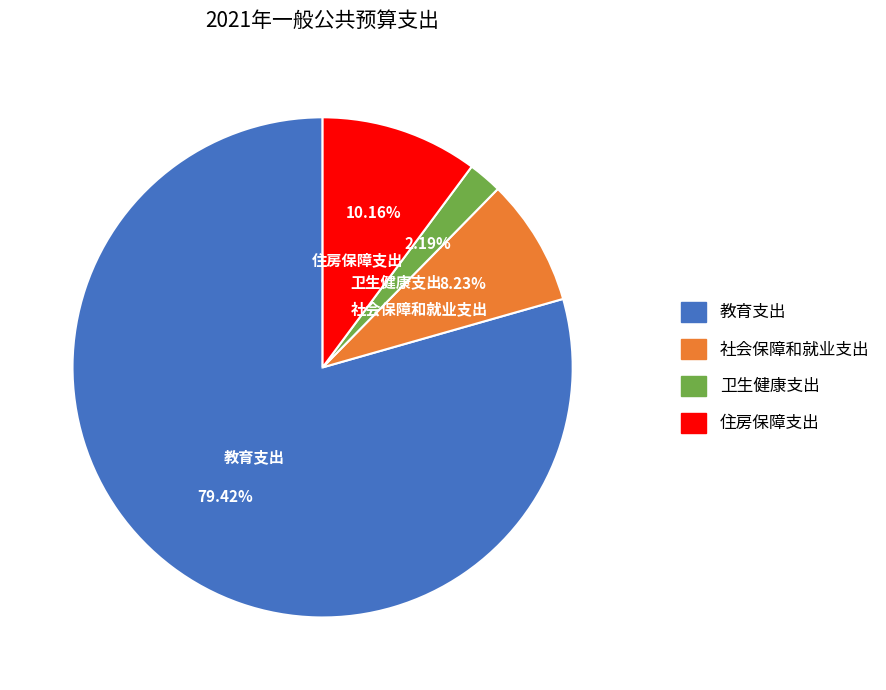

What percentage is the 社会保障和就业支出 slice, to the nearest percent?

8%